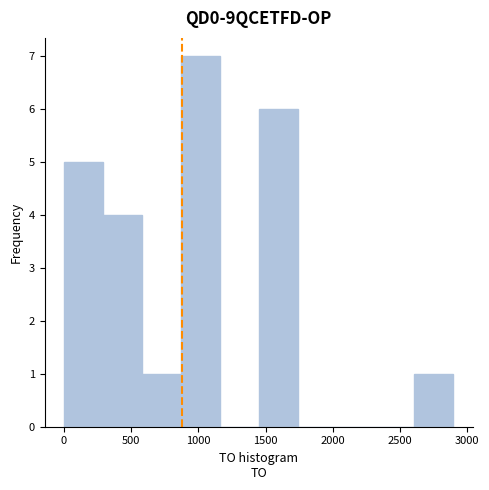

Reading left to right, list every bar in this chart as the range it spans on the x-axis followed by its height. Neither the bar edges nor the heights are printed on the chart, so give them approximately, as read against the axes.

0 to 300: 5
300 to 600: 4
600 to 850: 1
850 to 1150: 7
1150 to 1450: 0
1450 to 1750: 6
1750 to 2050: 0
2050 to 2300: 0
2300 to 2600: 0
2600 to 2900: 1